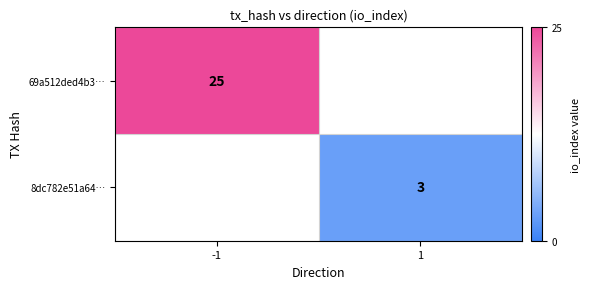

Is the value of 69a512ded4b3… at -1 greater than the value of 8dc782e51a64… at 1?

Yes